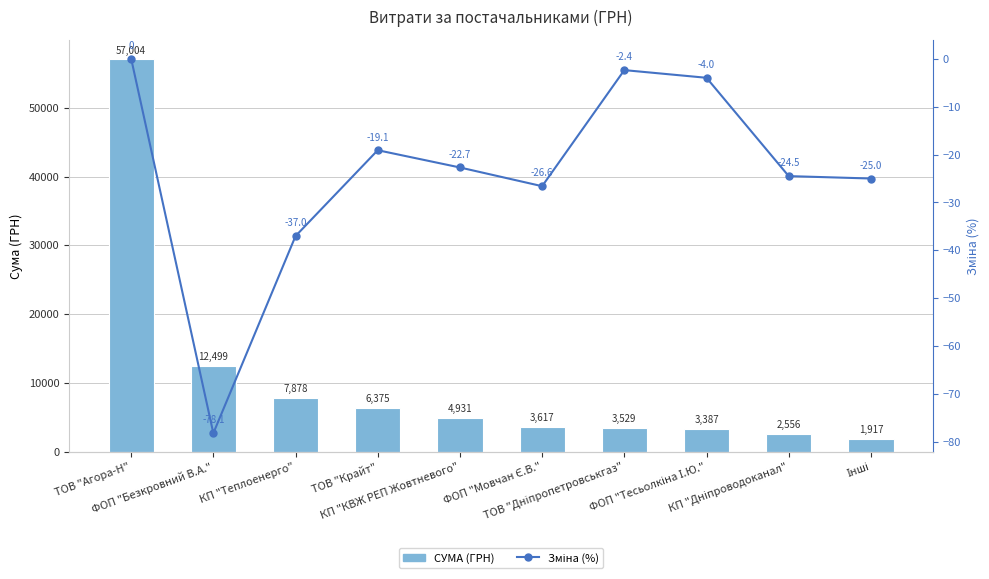

Which series has the largest total across all categories?

СУМА (ГРН)